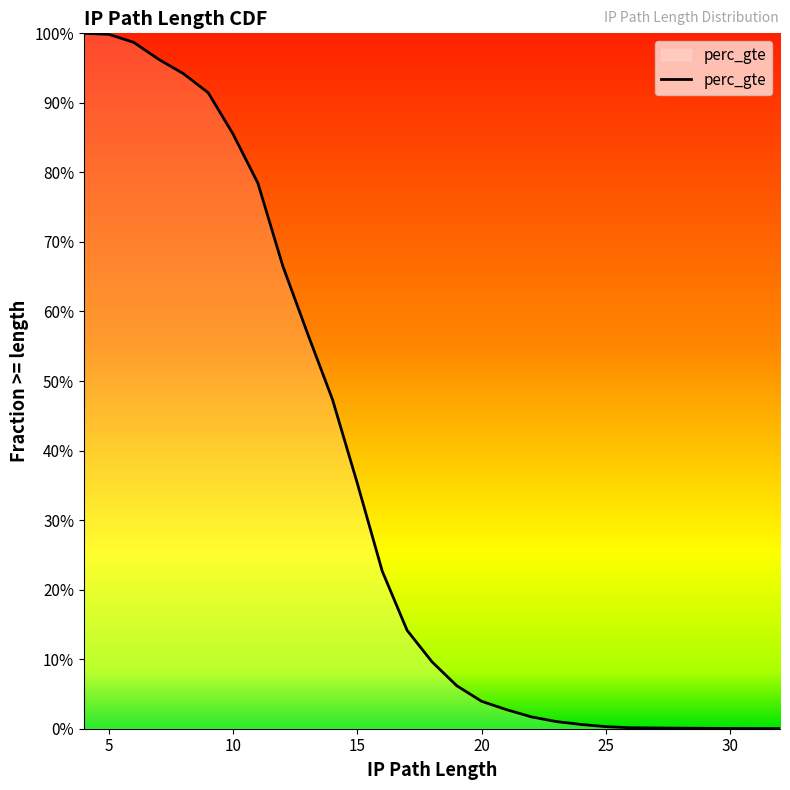

What is the maximum value shown in the chart?

1.0